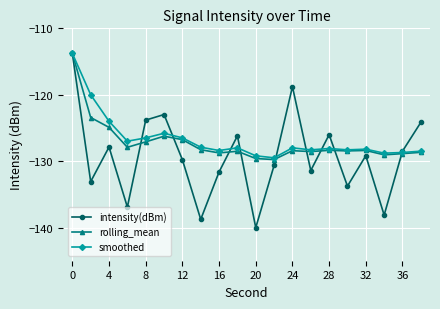

What is the smallest value displayed?

-140.0